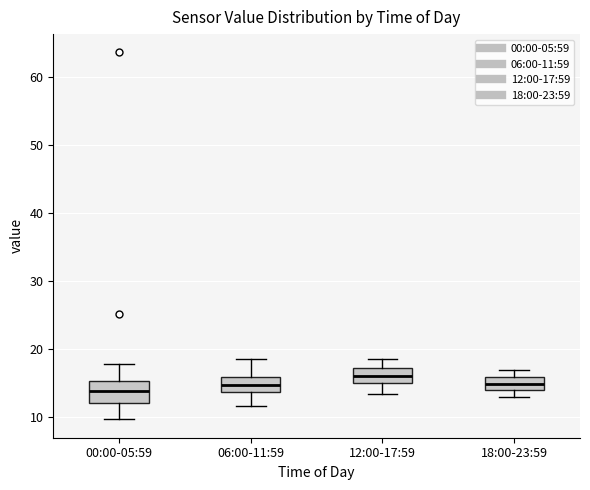

Which box has the highest median line?

12:00-17:59